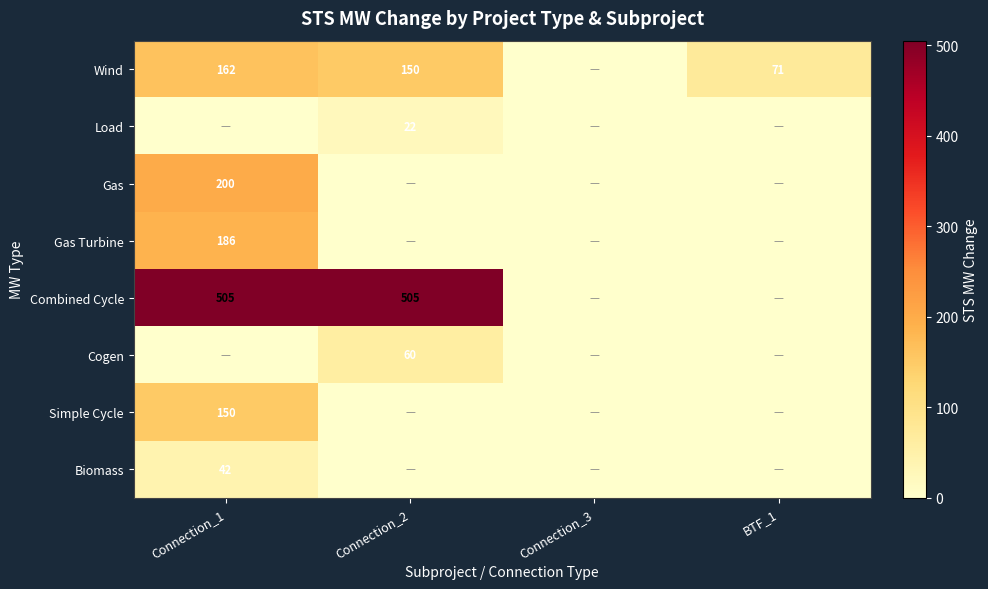

The value of Cogen at Connection_2 is 95. True or false?

False